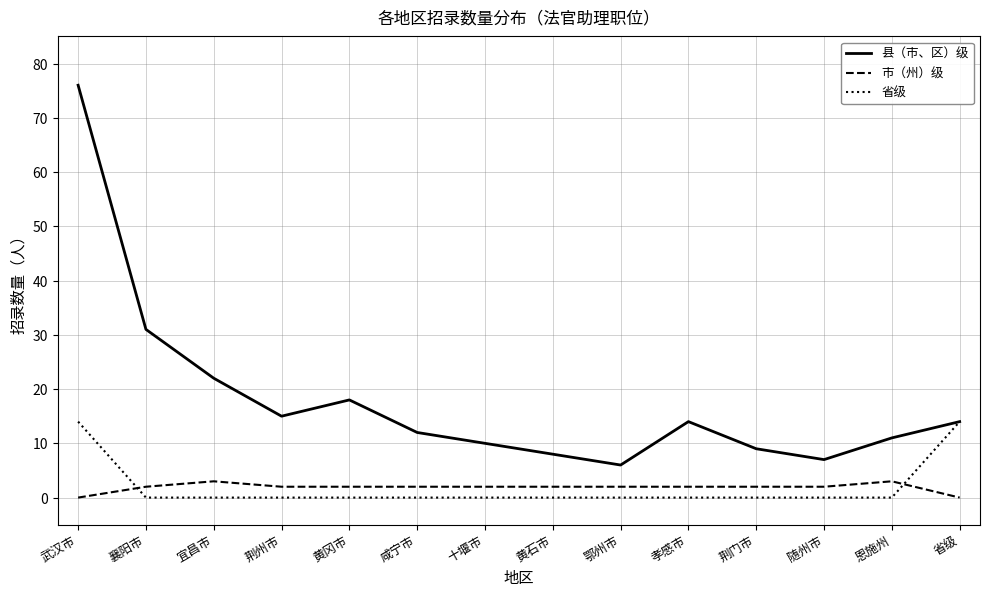

What is the maximum value for 省级?

14